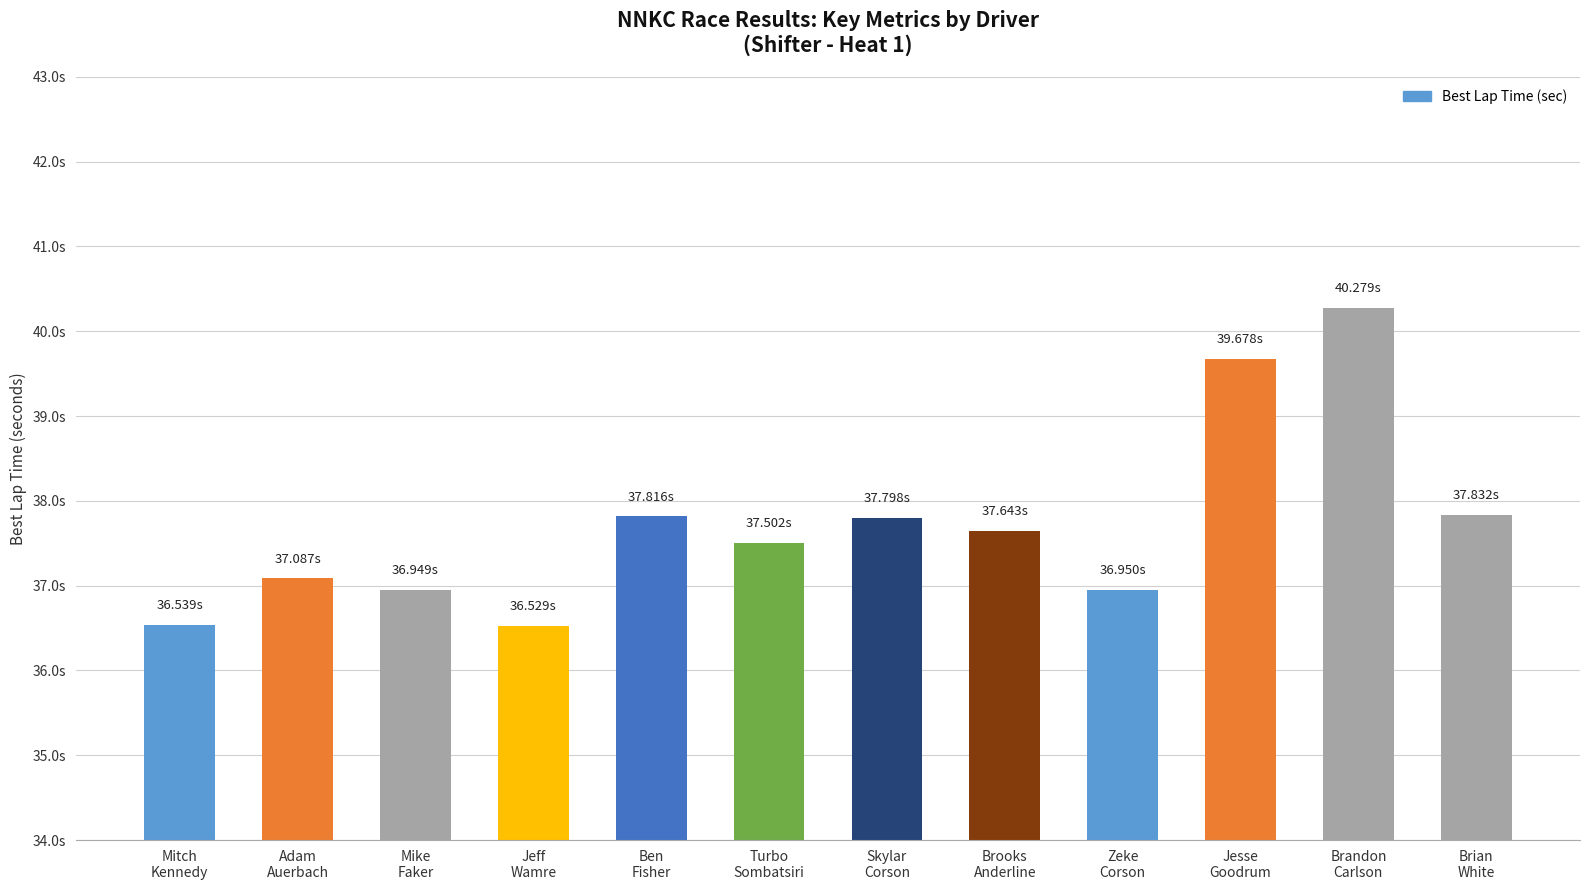

Does the chart contain any negative values?

No